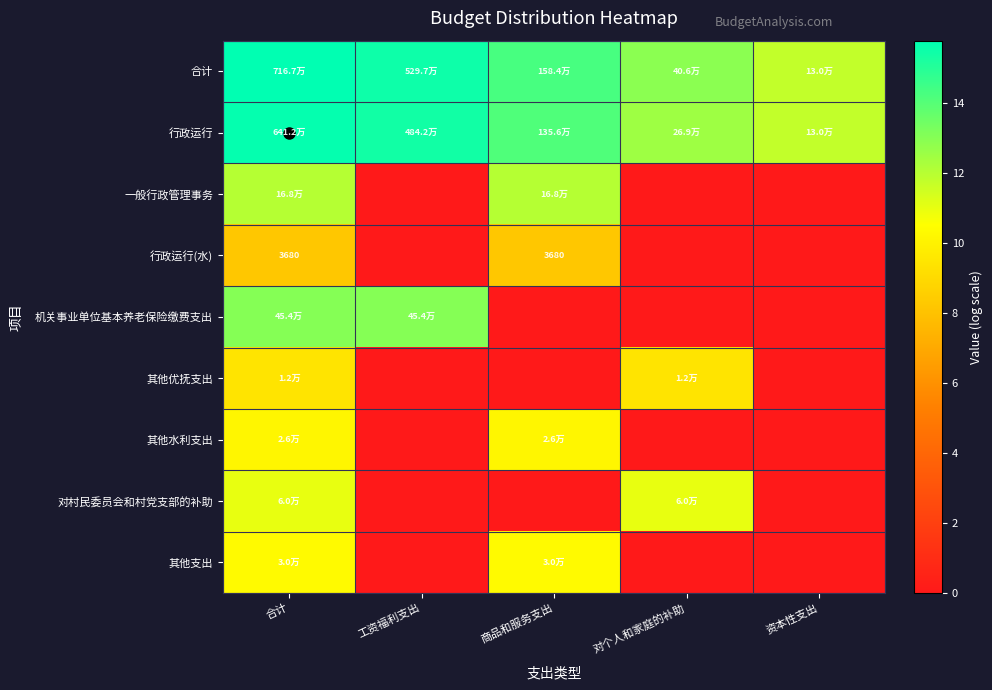

Rank the series at 商品和服务支出 from highest to lowest value.

合计, 行政运行, 一般行政管理事务, 其他支出, 其他水利支出, 行政运行(水), 机关事业单位基本养老保险缴费支出, 其他优抚支出, 对村民委员会和村党支部的补助